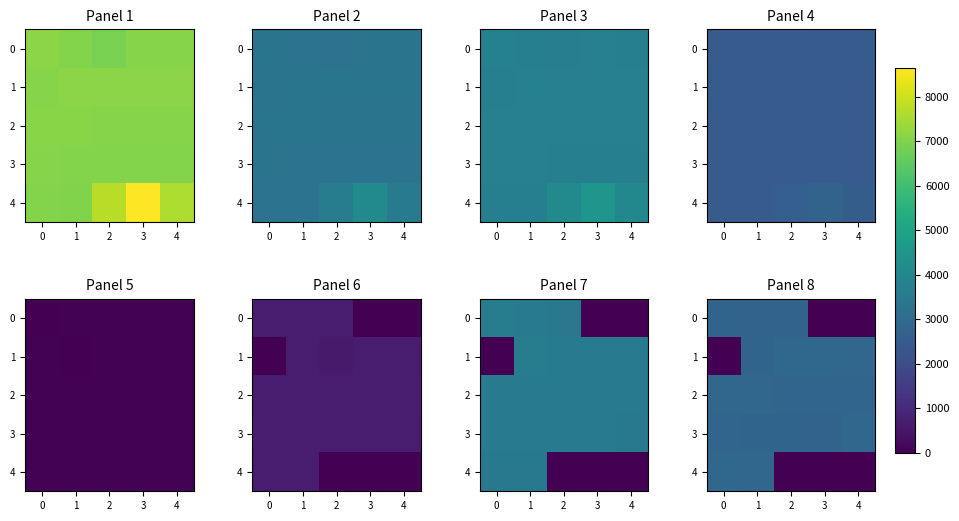

Between 1 and 2, which series saw the biggest shift?

4